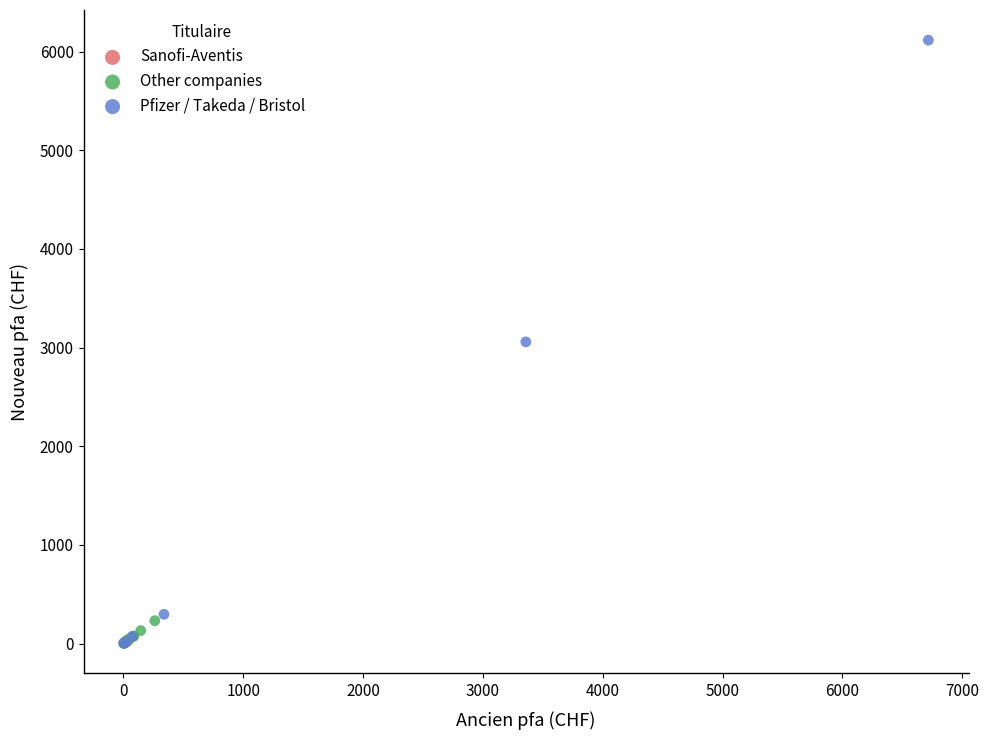

Which series has the largest Y range (max minus min)?

Pfizer / Takeda / Bristol